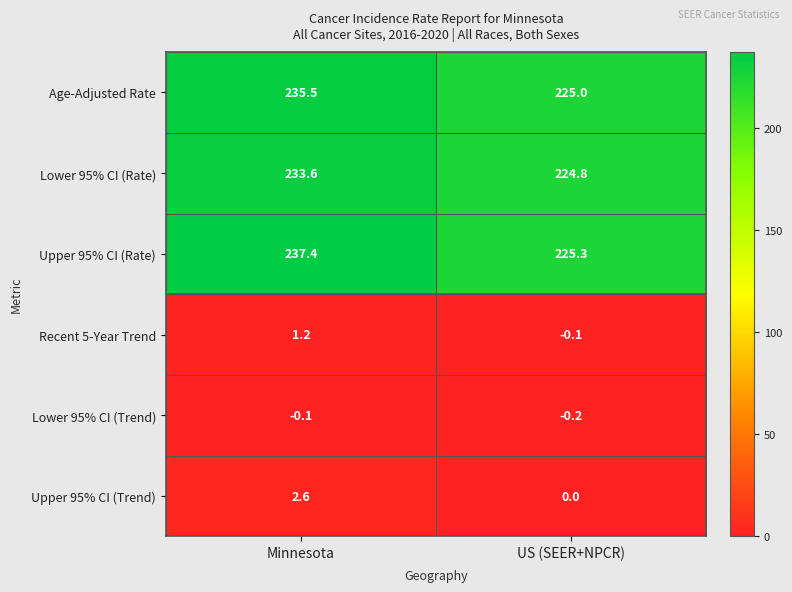

What is the spread (max minus min) of values at US (SEER+NPCR)?

225.5